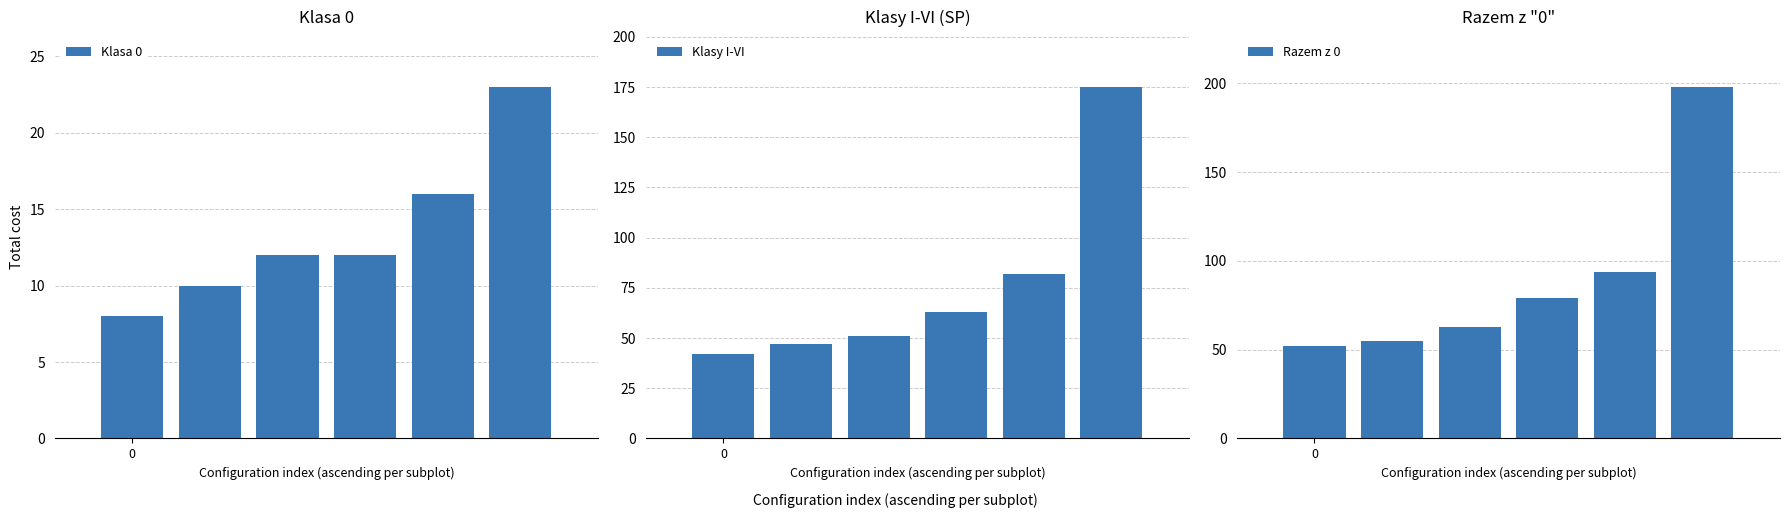

What are all the series names shown in the legend?

Klasa 0, Klasy I-VI, Razem z 0